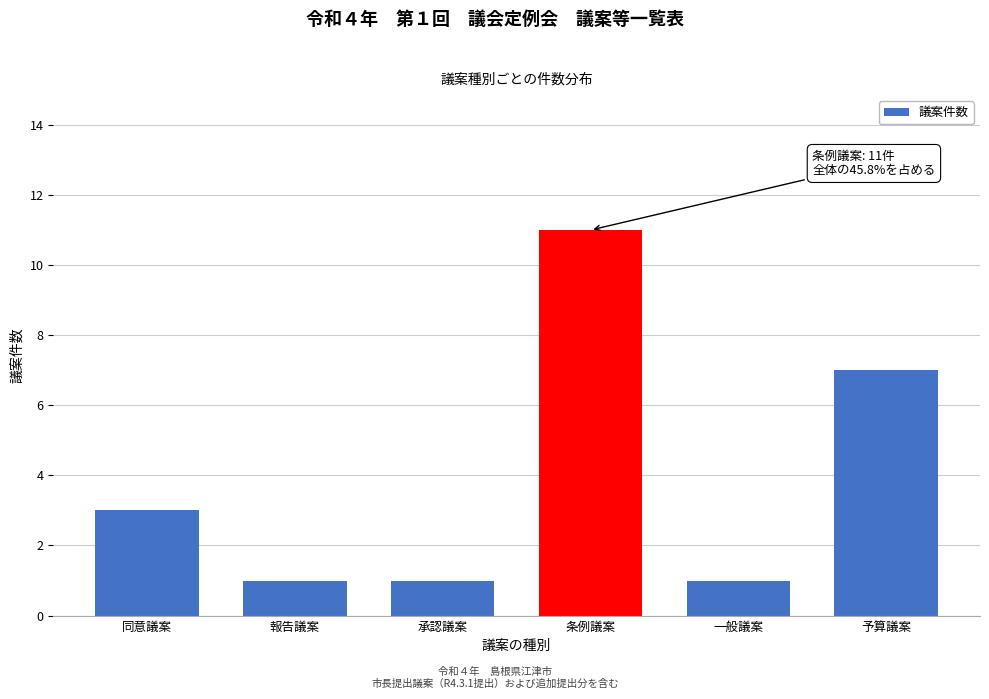

Reading left to right, what are all the values shown in this chart?

3	1	1	11	1	7